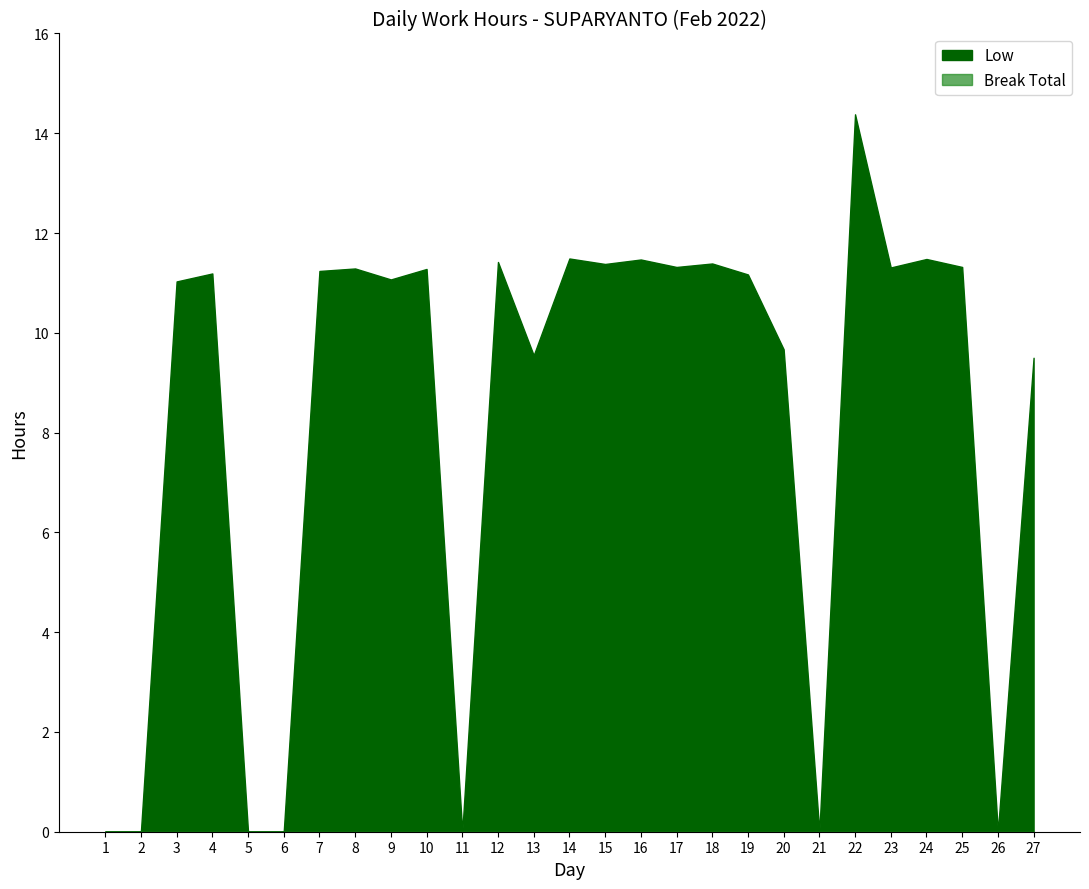

Rank the categories by value from lowest to highest.

1, 2, 5, 6, 11, 21, 26, 27, 13, 20, 3, 9, 19, 4, 7, 10, 8, 23, 17, 25, 15, 18, 12, 16, 24, 14, 22